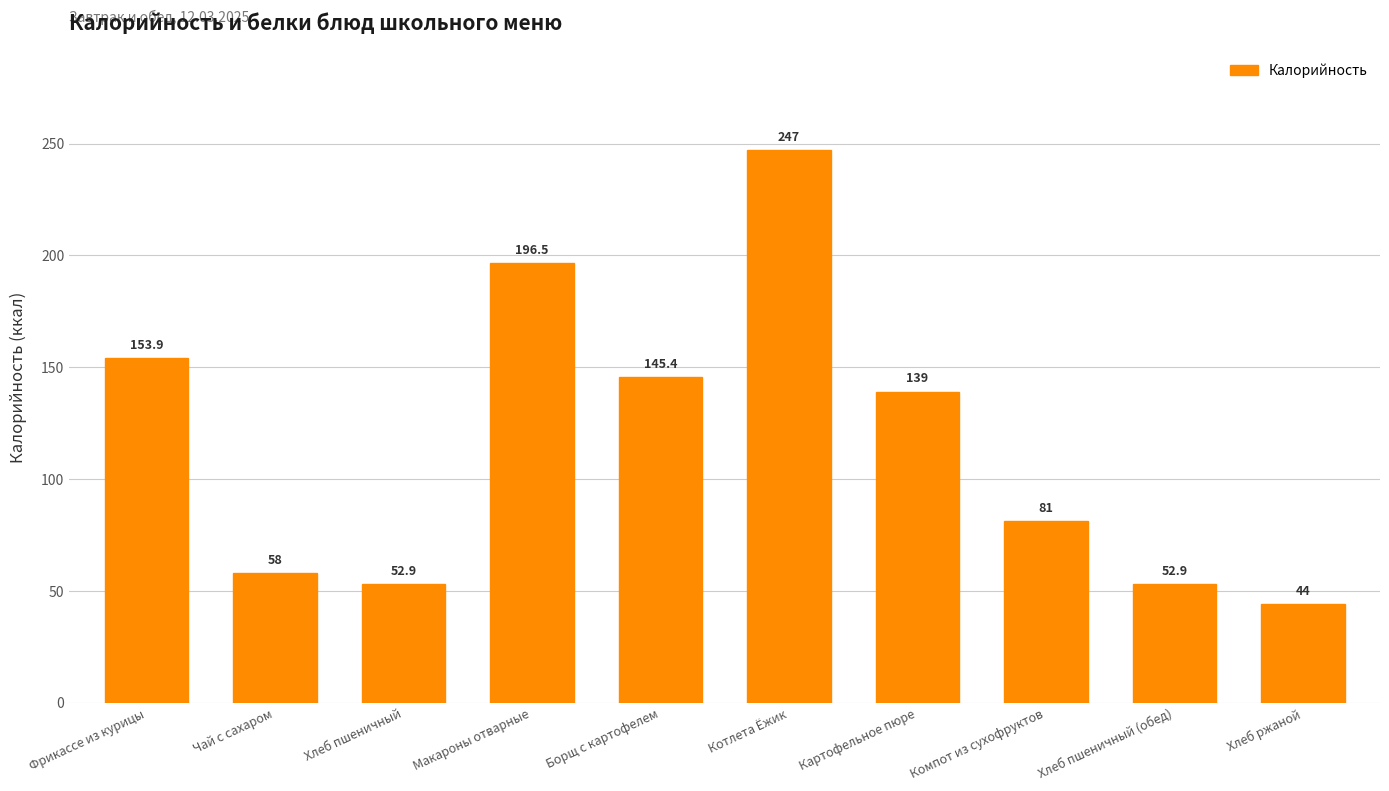

Approximately how many times larger is the value at Фрикассе из курицы compared to Хлеб пшеничный?

2.9